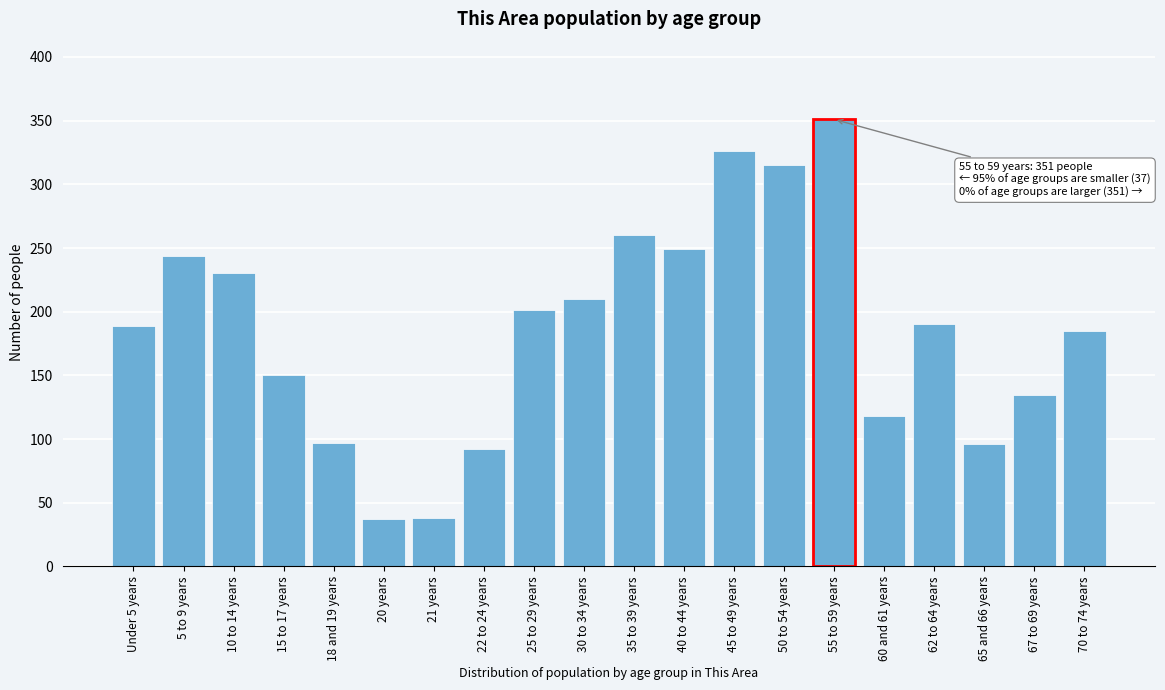

What is the label of the 9th bar from the right?

40 to 44 years